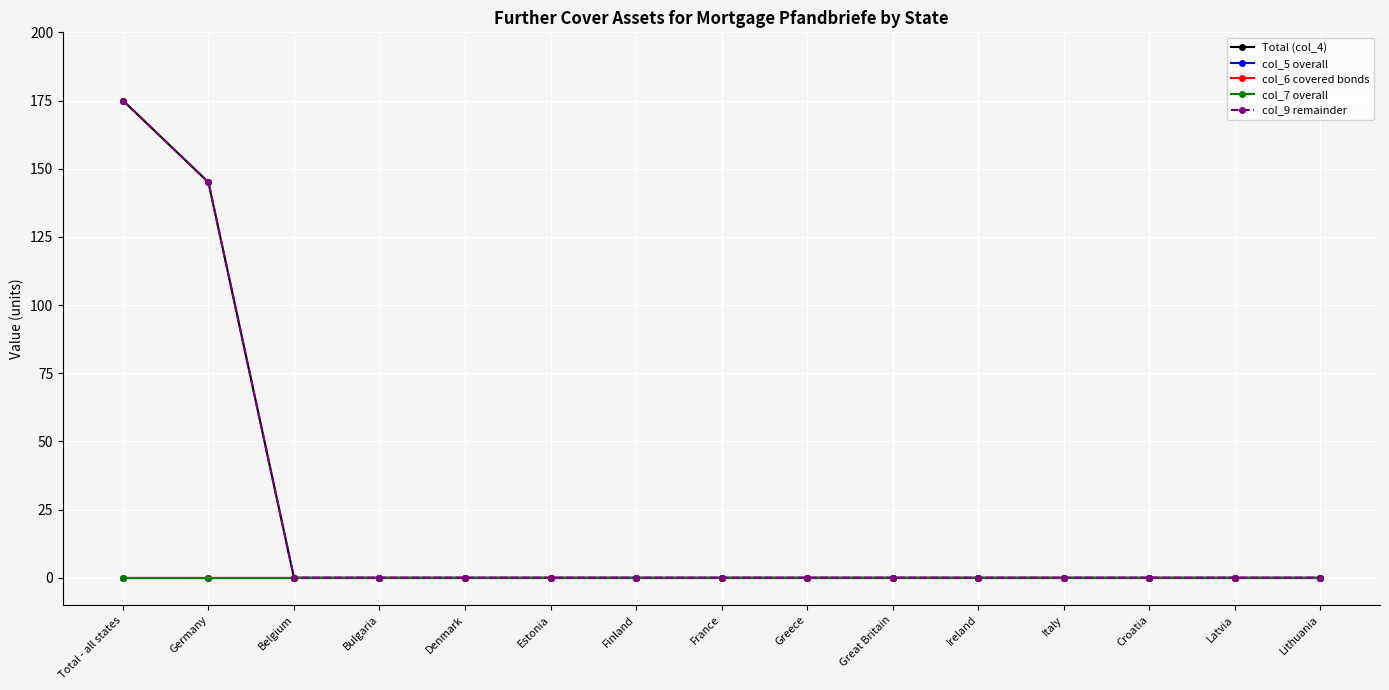

Is this an area chart (filled region under the line)?

No